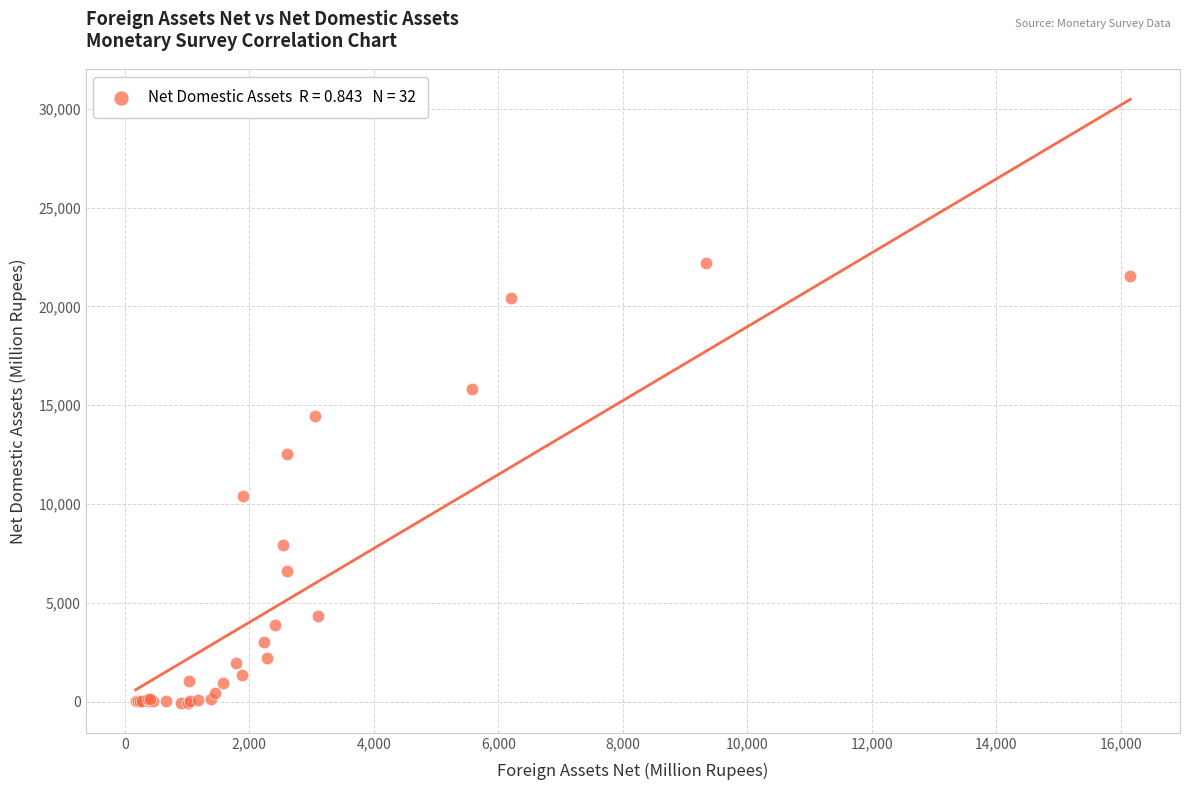

What Y value in the scatter plot is closest to 11088?

10399.0